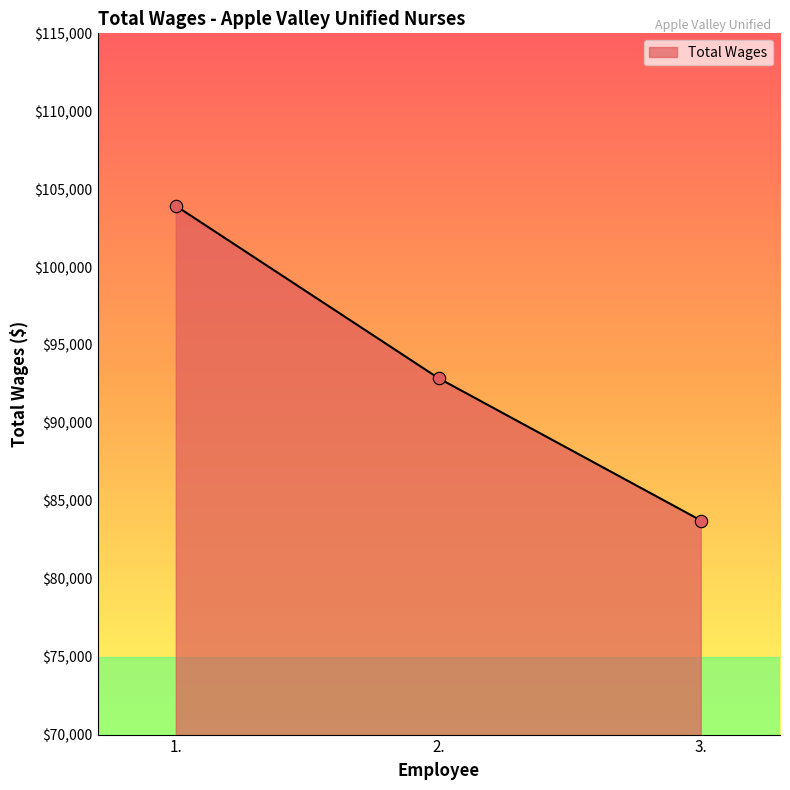

What is the ratio of the value at 1. to the value at 2.?

1.1